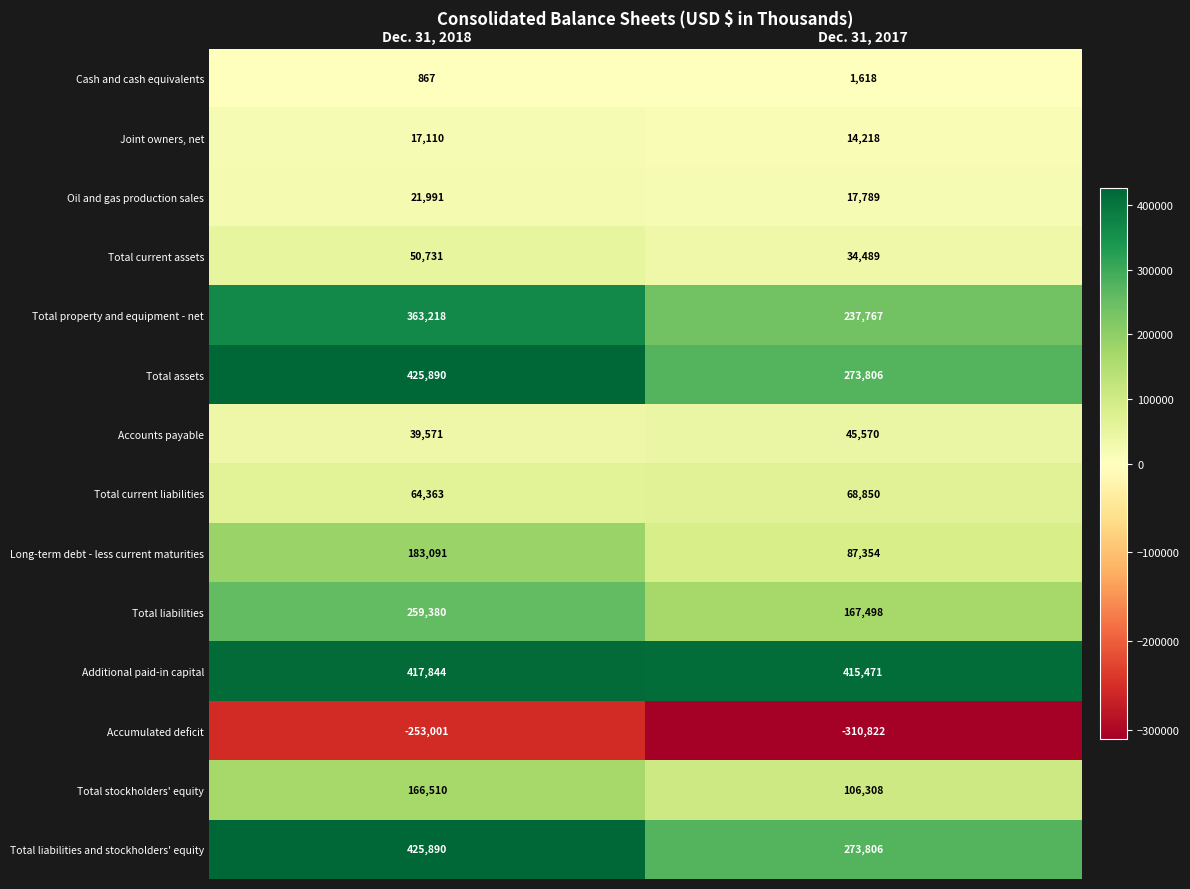

What is the difference between the maximum and minimum values in the Total current assets series?

16242